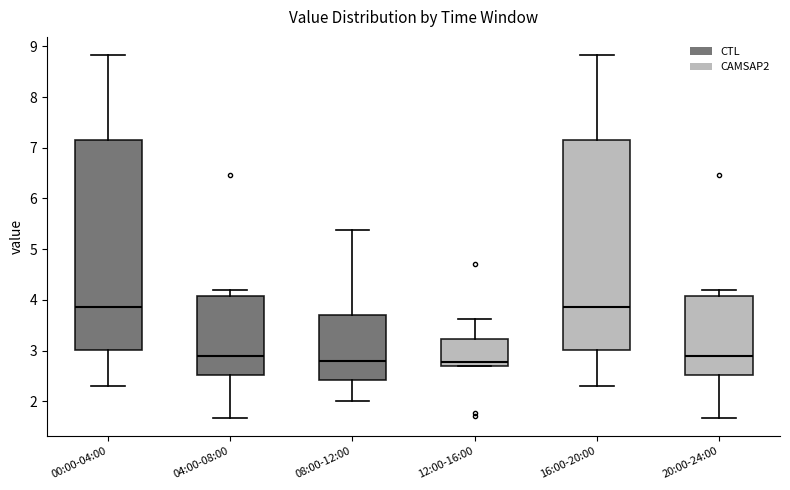

Reading left to right, read every box against the y-axis: the position of its median line, the range the box covers, and the ends of its whiskers. The values are not printed on the chart, so give them approximately, as read against the axis.

00:00-04:00: median 3.9, box 3.0 to 7.2, whiskers 2.3 to 8.8
04:00-08:00: median 2.9, box 2.5 to 4.1, whiskers 1.7 to 4.2
08:00-12:00: median 2.8, box 2.4 to 3.7, whiskers 2.0 to 5.4
12:00-16:00: median 2.8, box 2.7 to 3.2, whiskers 2.7 to 3.6
16:00-20:00: median 3.9, box 3.0 to 7.2, whiskers 2.3 to 8.8
20:00-24:00: median 2.9, box 2.5 to 4.1, whiskers 1.7 to 4.2